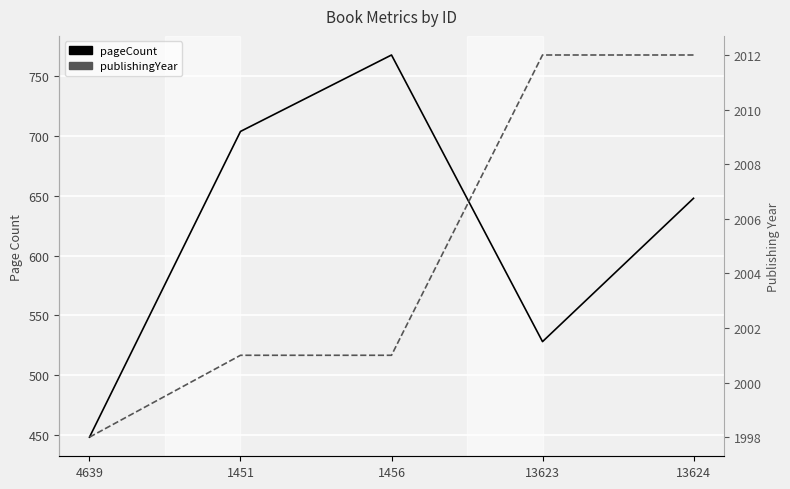

Reading left to right, transcribe all the data shown in this chart.

pageCount: 4639=448	1451=704	1456=768	13623=528	13624=648
publishingYear: 4639=1998	1451=2001	1456=2001	13623=2012	13624=2012